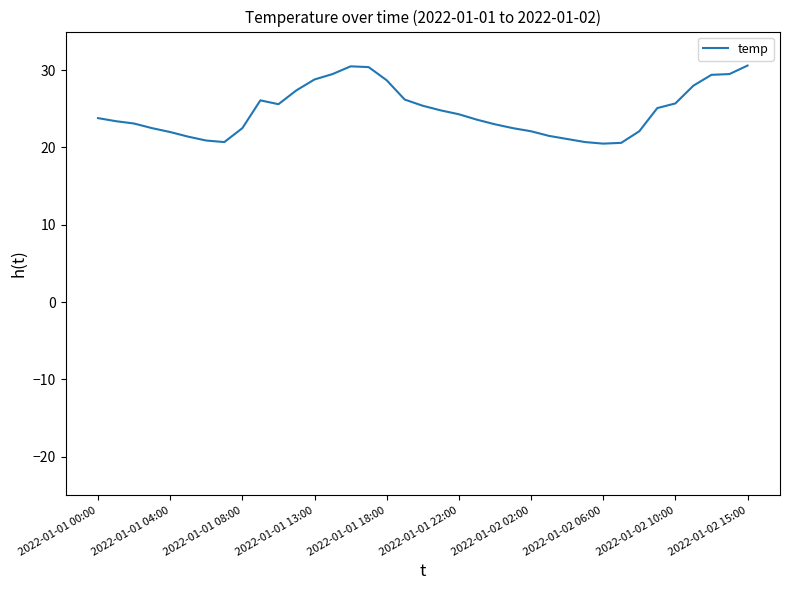

What is the smallest value displayed?

20.5